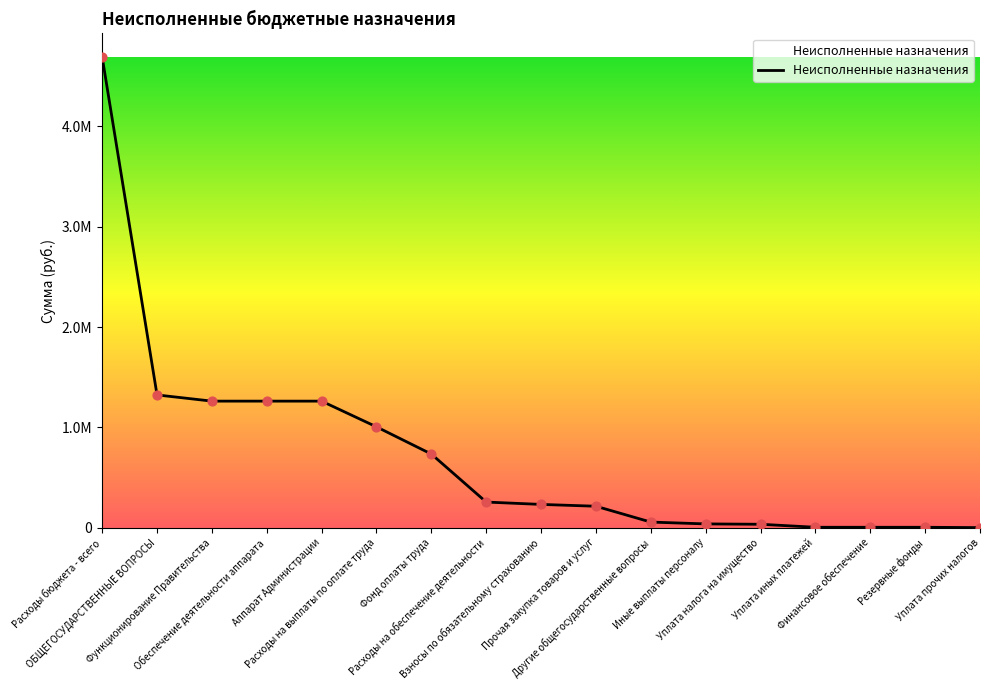

Which has a higher value, Функционирование Правительства or Другие общегосударственные вопросы?

Функционирование Правительства